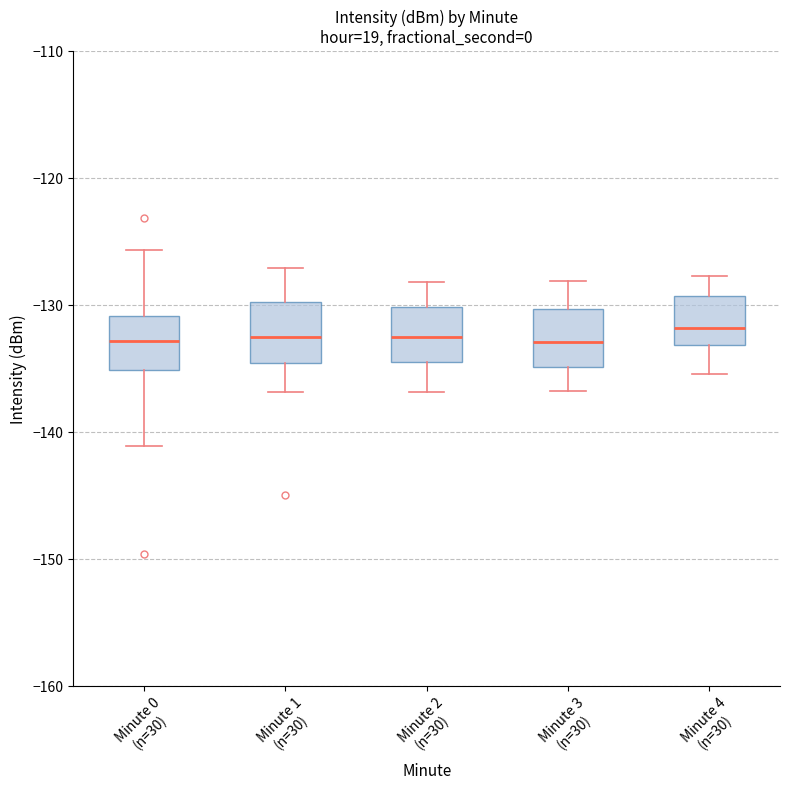

Where does the upper whisker of the box for Minute 2 (n=30) end on the y-axis? The values are not printed on the chart, so give them approximately, as read against the axis.

-128